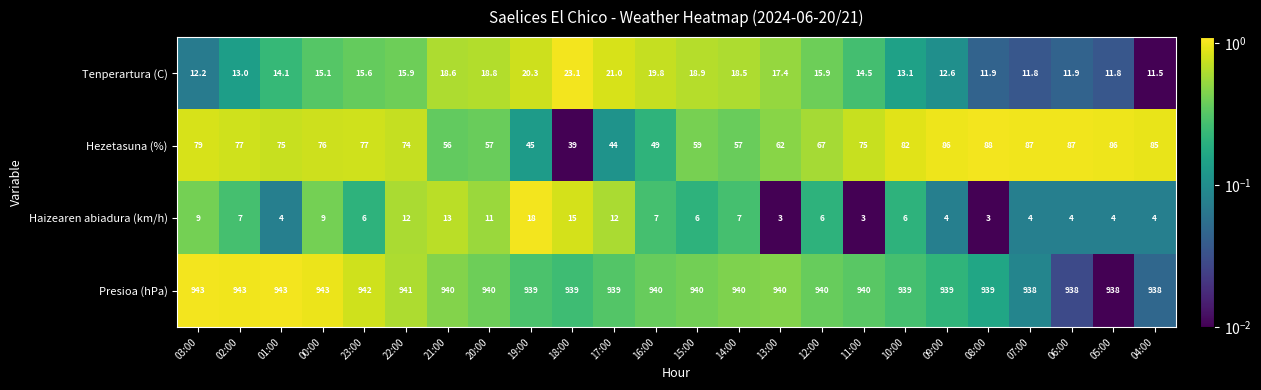

How many Presioa (hPa) values are between 939 and 941?

15